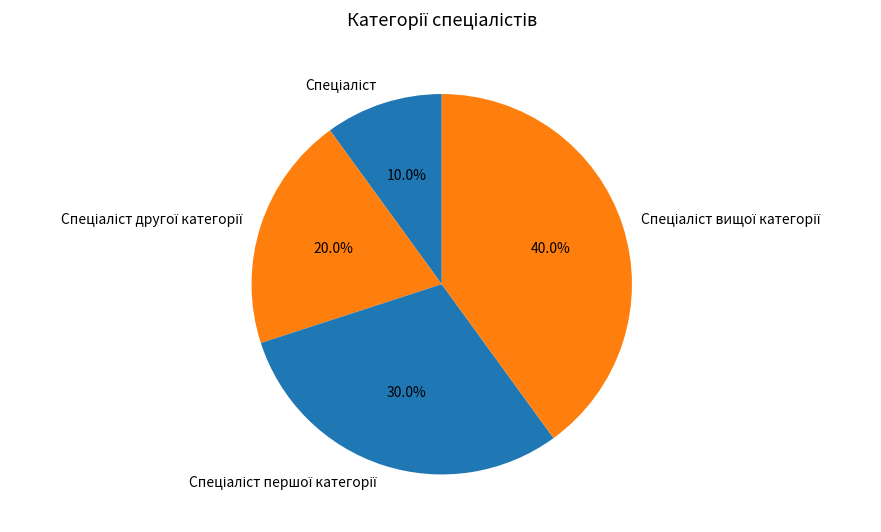

Is there a majority slice in this chart?

No